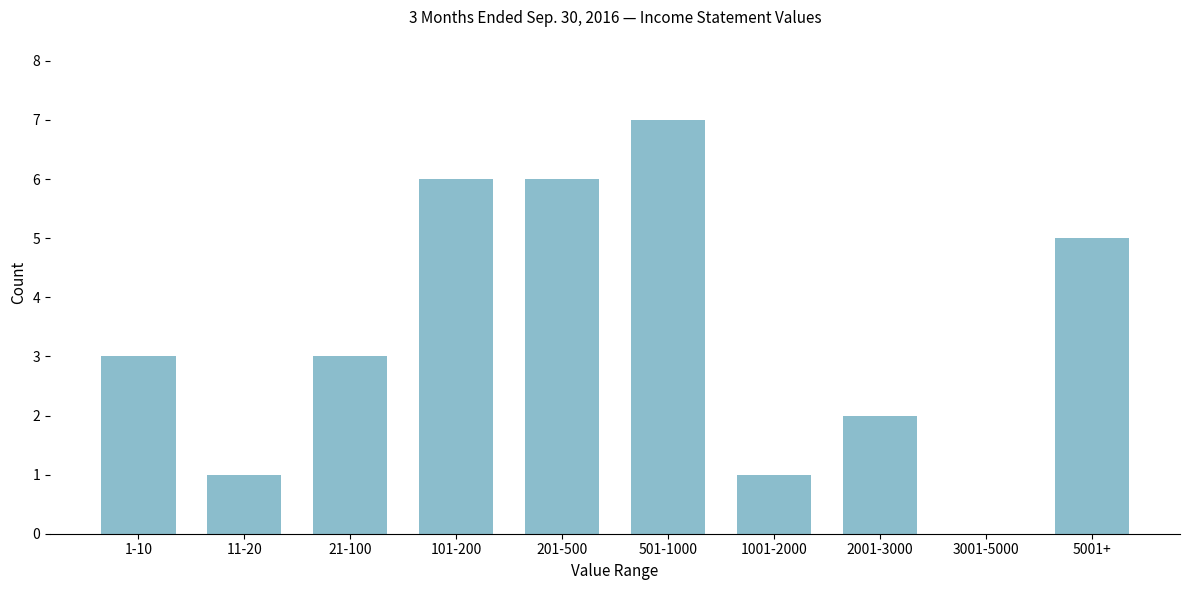

Reading left to right, list all the values displayed in this chart.

1-10=3	11-20=1	21-100=3	101-200=6	201-500=6	501-1000=7	1001-2000=1	2001-3000=2	3001-5000=0	5001+=5